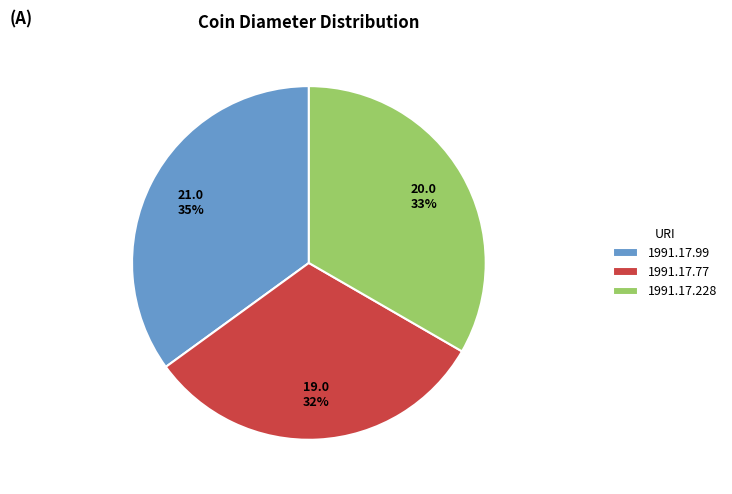

To the nearest percent, what portion does 1991.17.77 represent?

32%